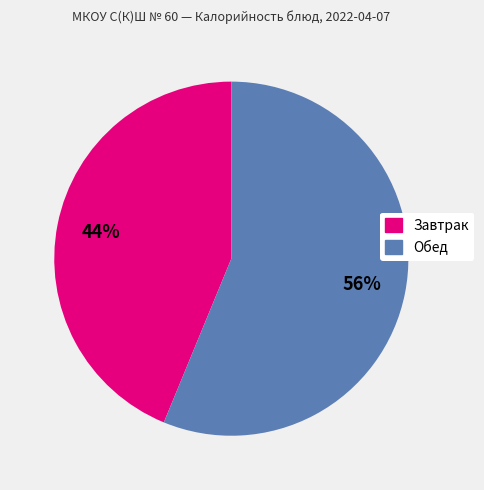

To the nearest percent, what is the average slice percentage?

50%